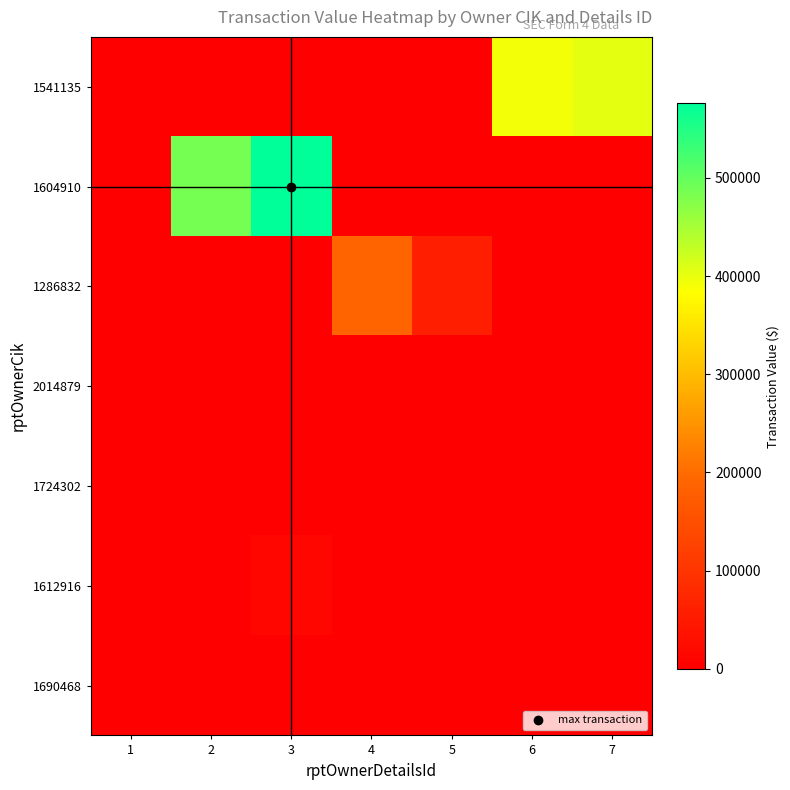

Reading right to left, what are all the values shown in this chart?

1541135: 7=404300	6=392860	5=0	4=0	3=0	2=0	1=0
1604910: 7=0	6=0	5=0	4=0	3=575865	2=486271	1=1574
1286832: 7=0	6=0	5=59951	4=190114	3=0	2=0	1=0
2014879: 7=0	6=0	5=0	4=0	3=0	2=0	1=0
1724302: 7=0	6=0	5=0	4=0	3=0	2=2185	1=0
1612916: 7=0	6=0	5=0	4=0	3=14205	2=0	1=0
1690468: 7=0	6=0	5=0	4=0	3=0	2=0	1=0